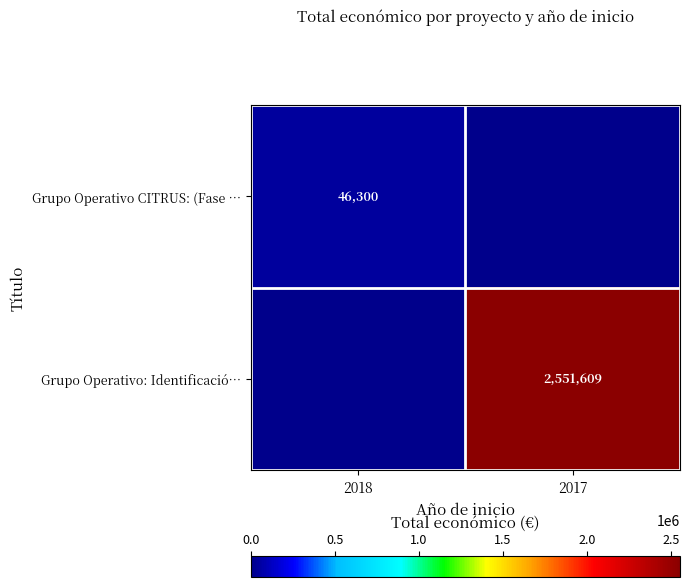

The value of Grupo Operativo: Identificació… at 2017 is 4571241. True or false?

False